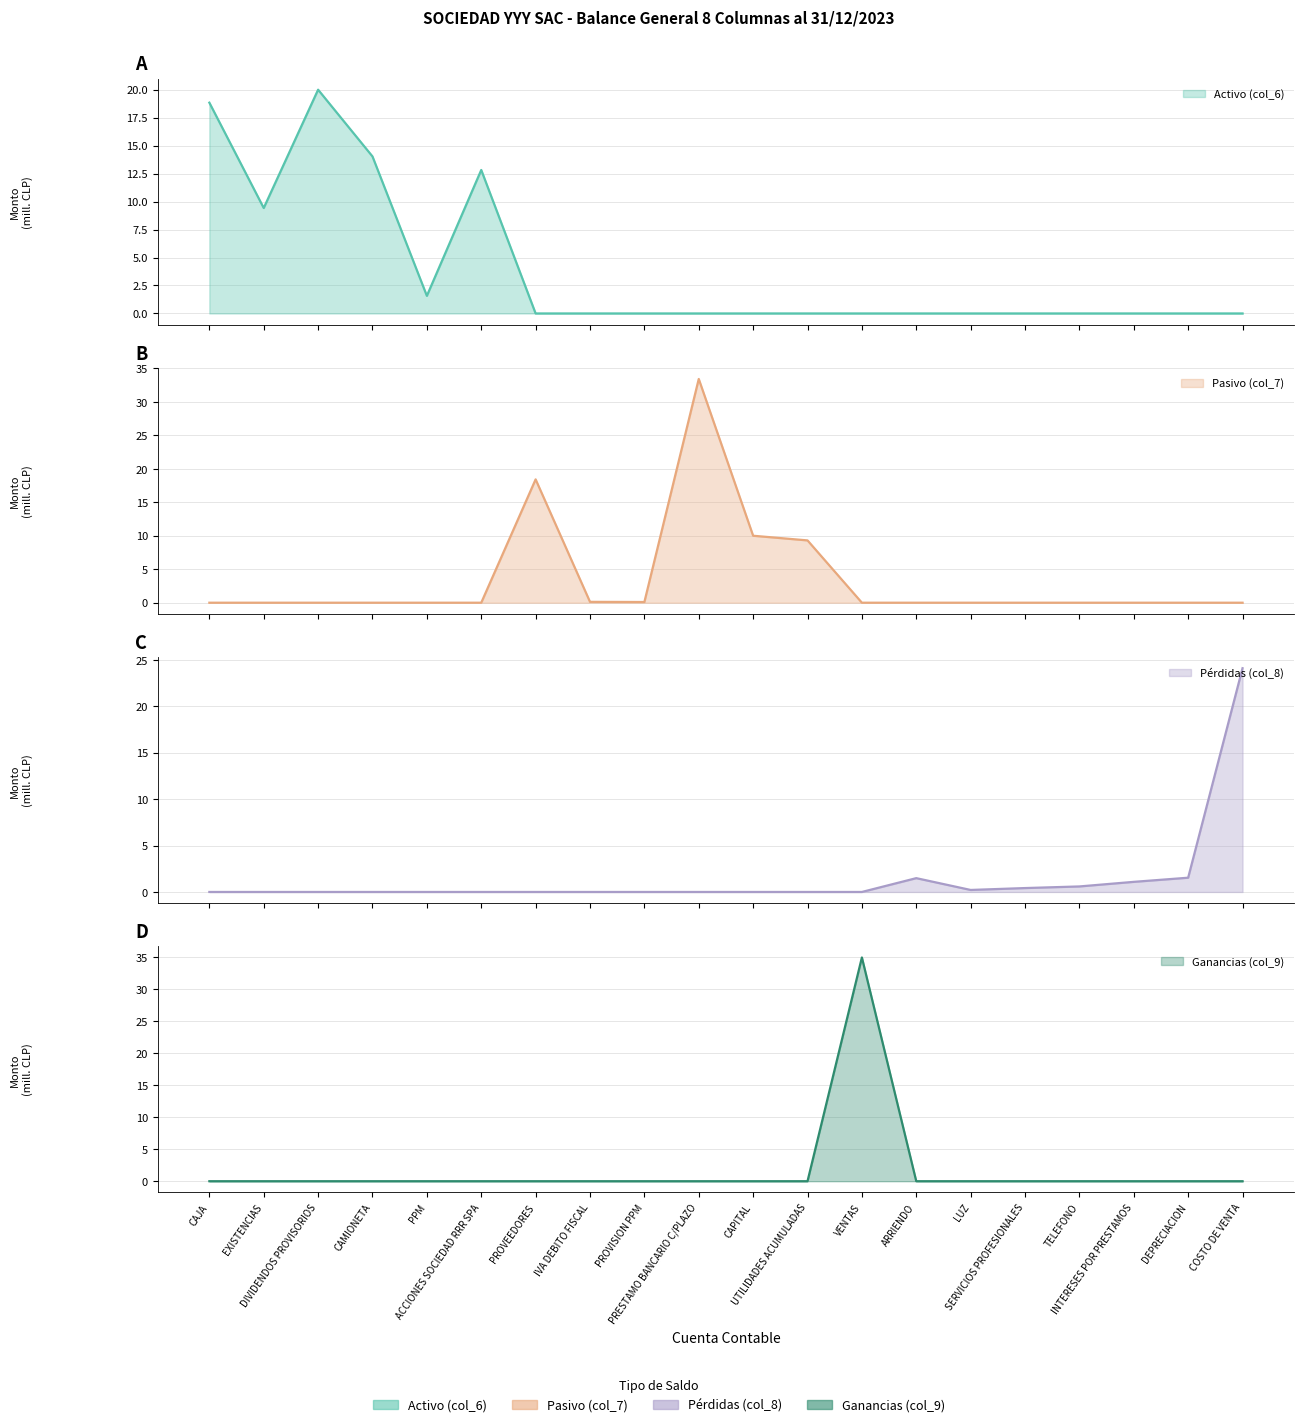

Which series has the largest total across all categories?

Activo (col_6)